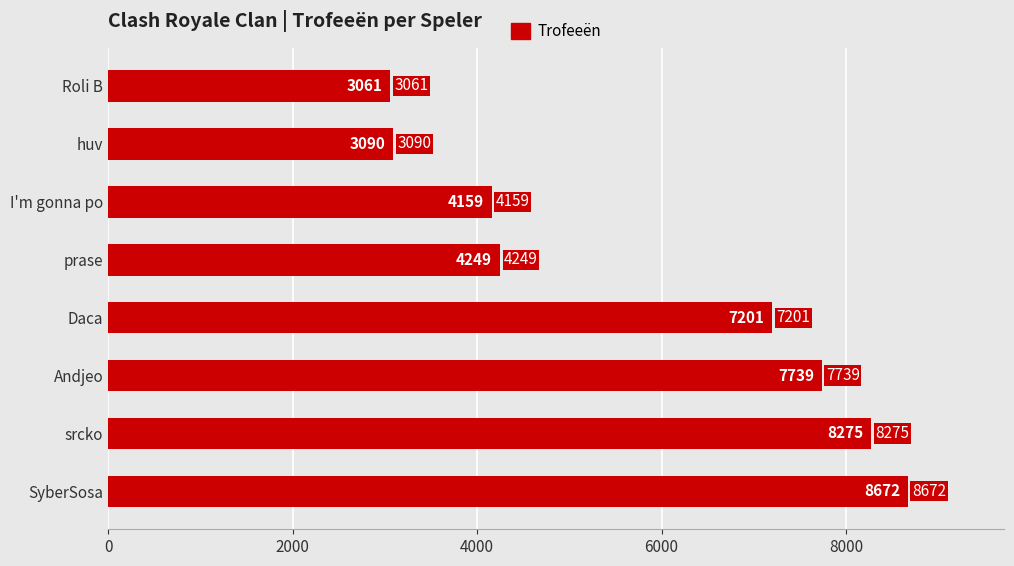

What is the maximum value shown in the chart?

8672